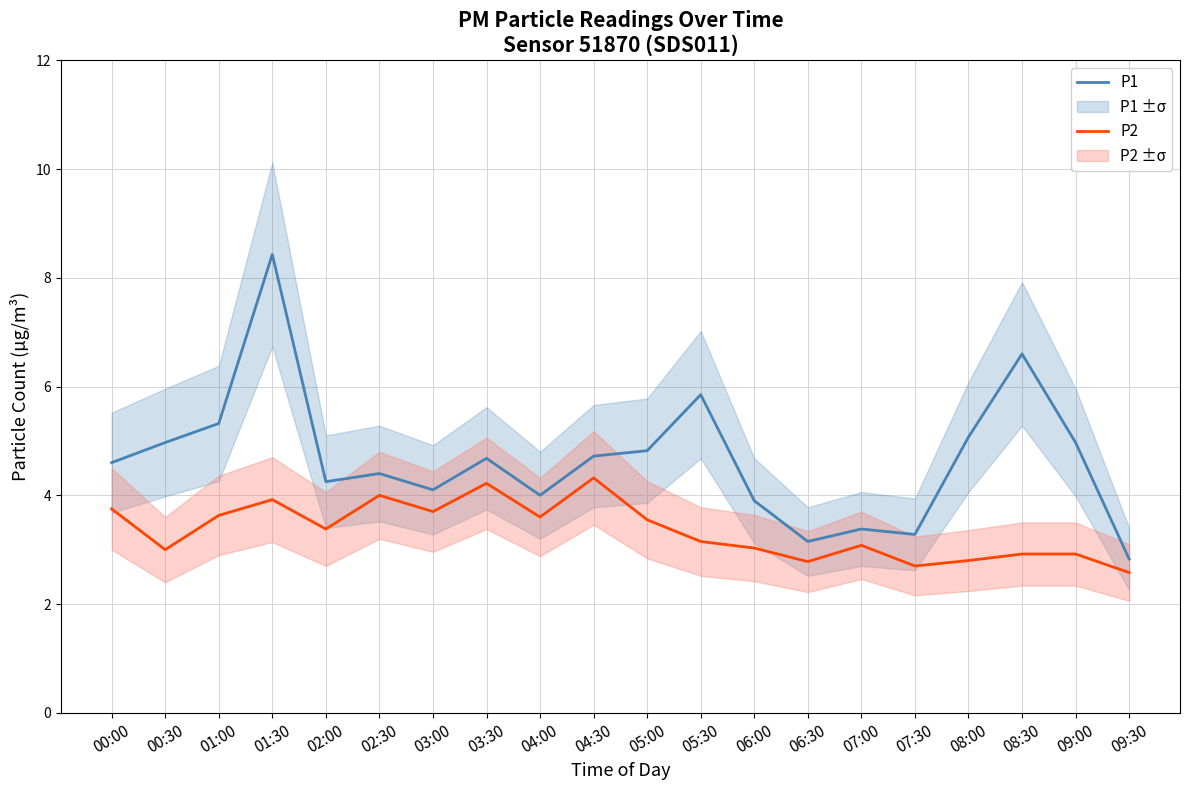

True or false: P1 and P2 intersect in this chart.

False